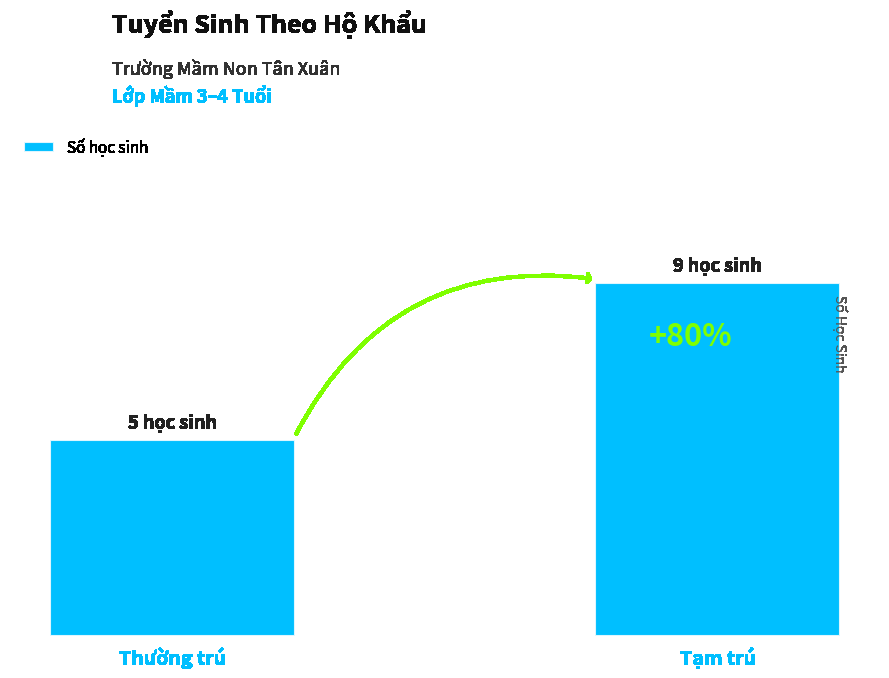

Are the bars horizontal?

No